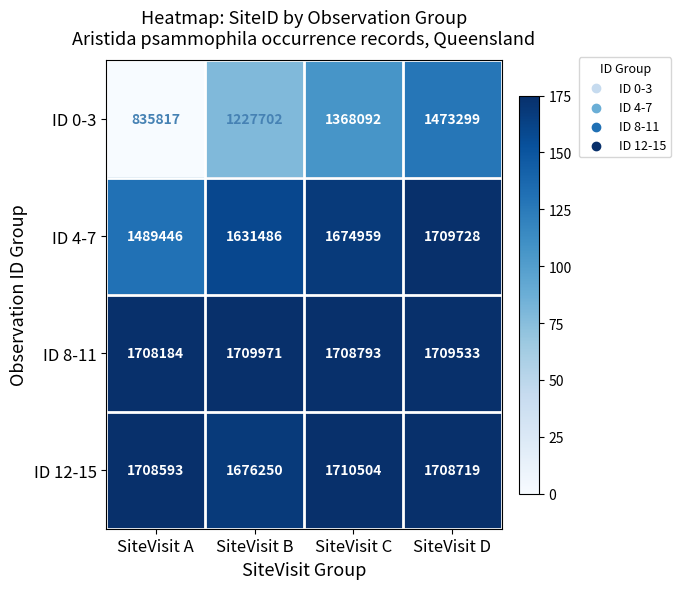

What is the difference between the maximum and minimum values in the ID 12-15 series?

34254